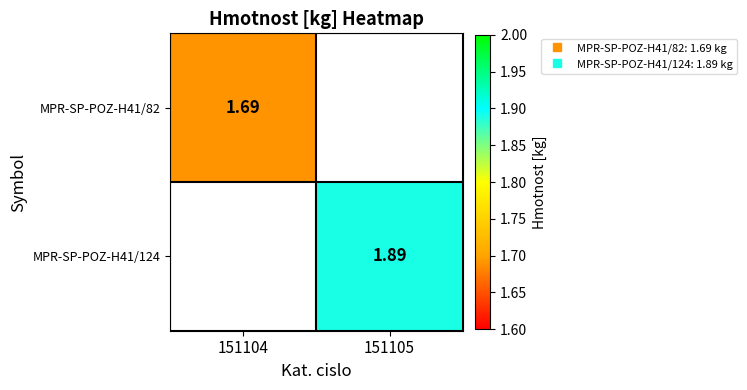

The MPR-SP-POZ-H41/124 series shows 3.3 at 151105. True or false?

False